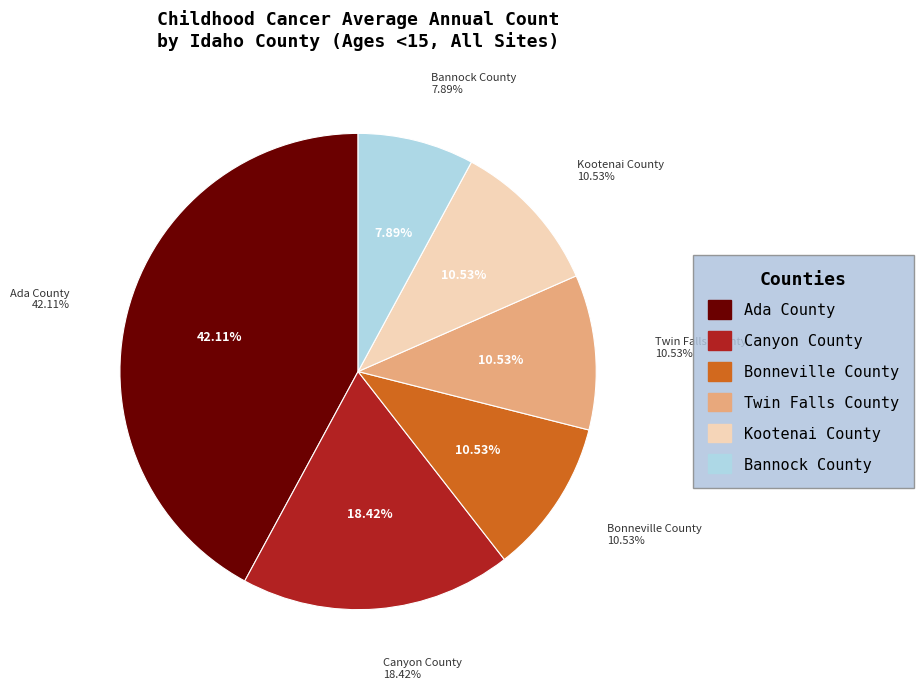

True or false: Bannock County accounts for 8% of the total.

True